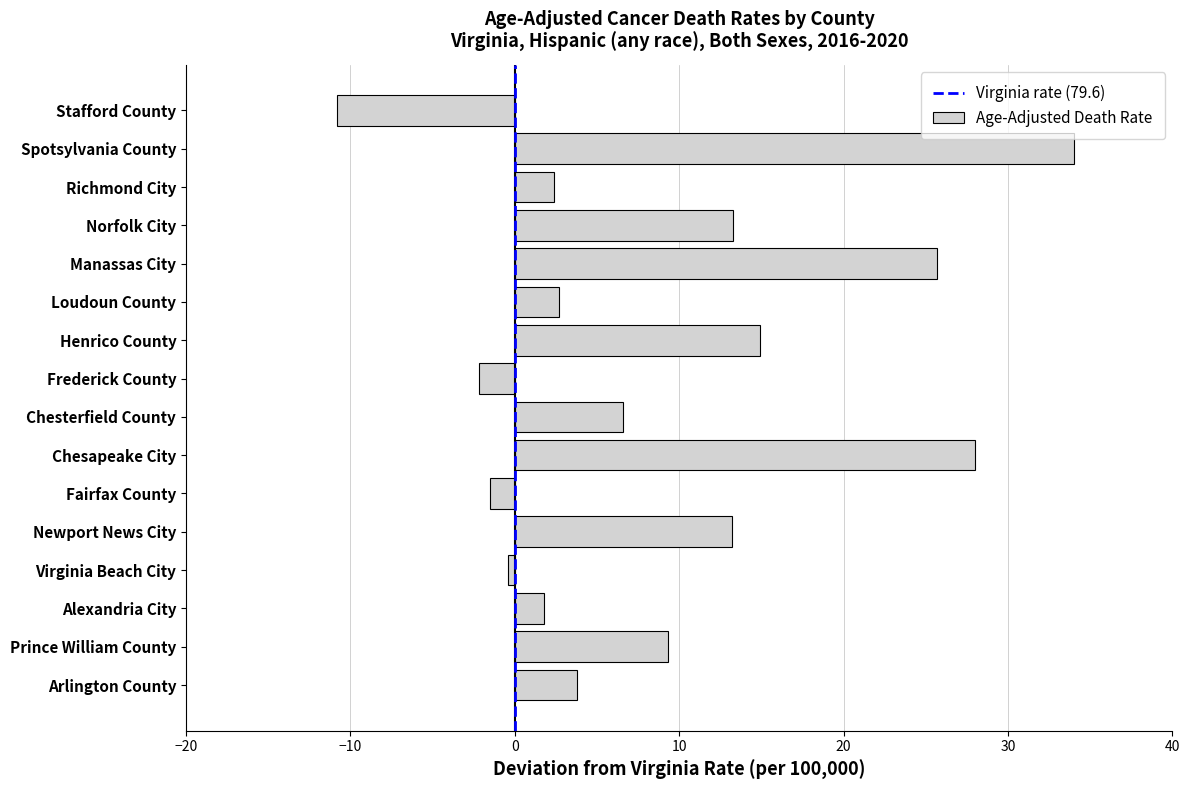

What is the approximate value at Richmond City?

2.4